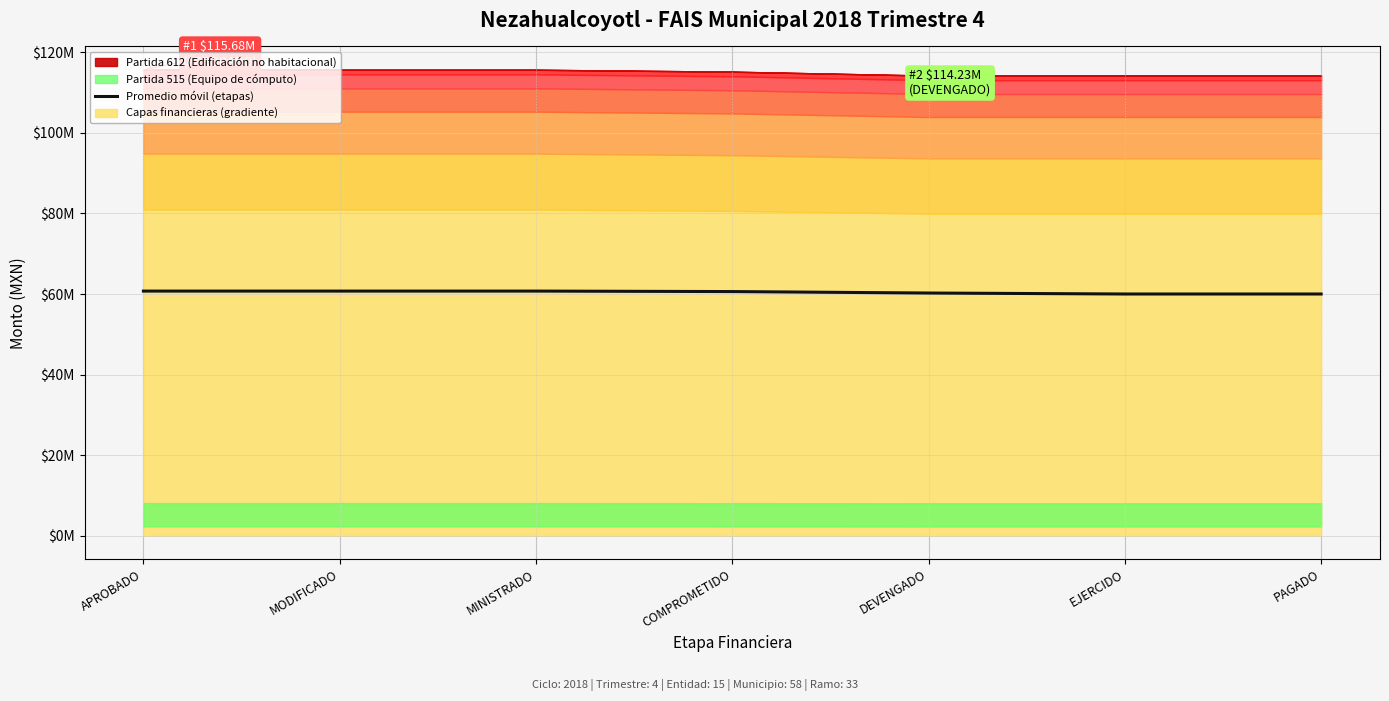

How many lines are shown in the chart?

1